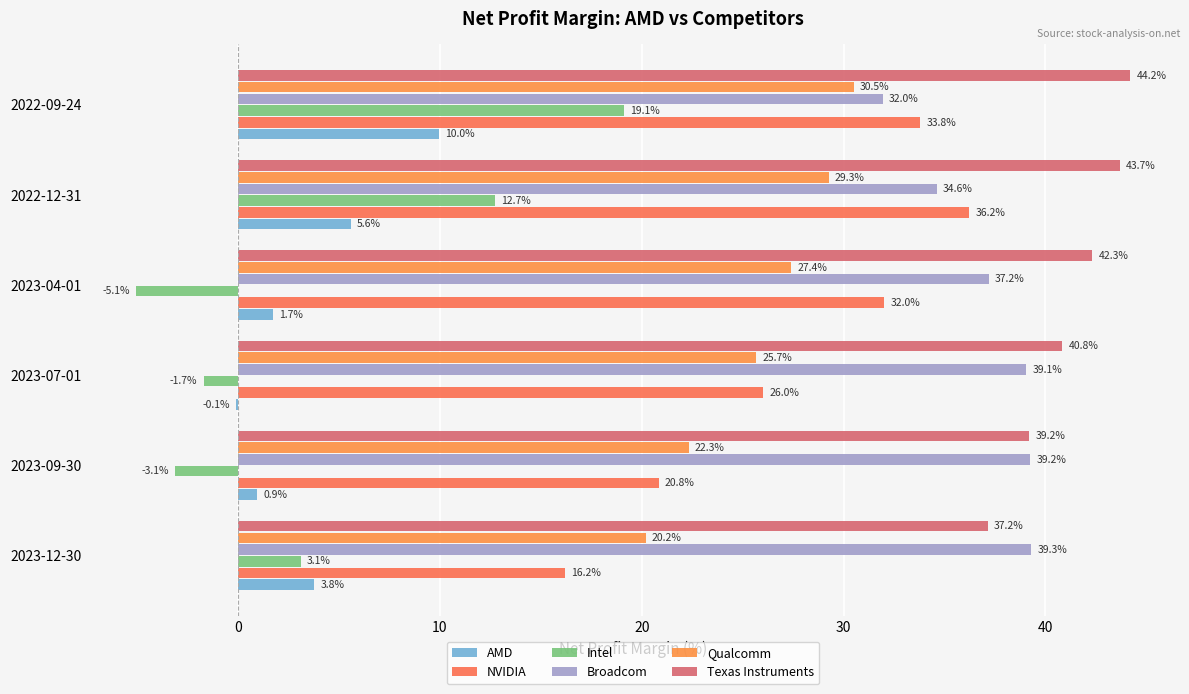

How many values in the Intel series exceed 3?

3